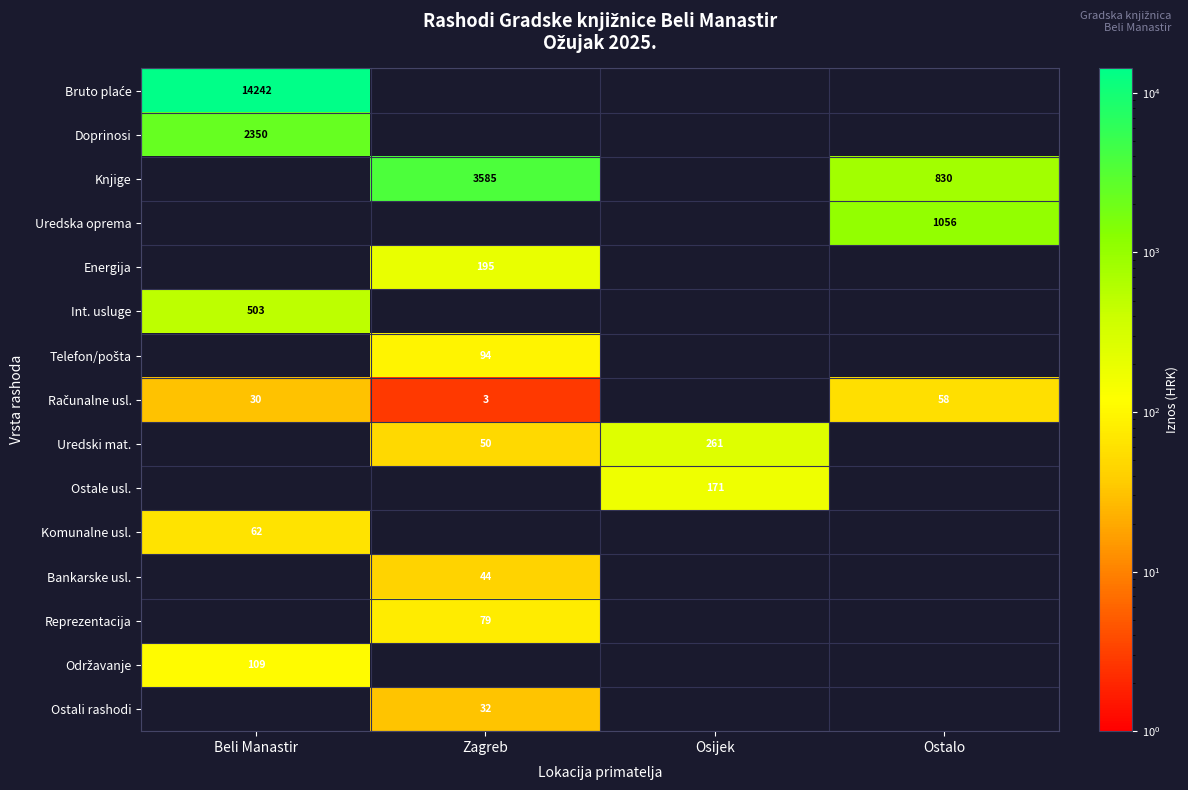

Is the value of Ostale usl. at Zagreb greater than the value of Ostali rashodi at Zagreb?

No